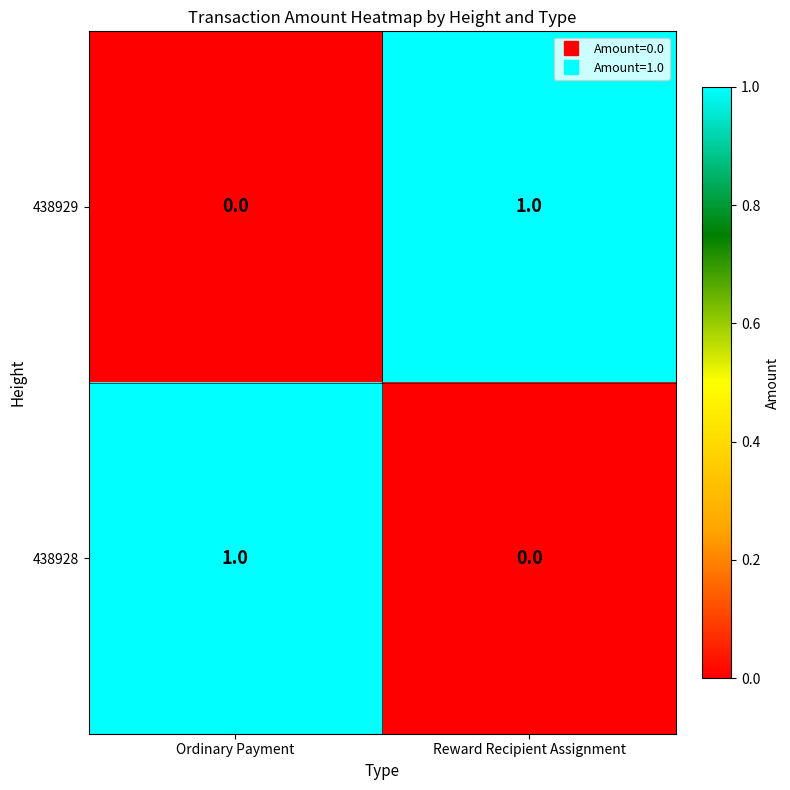

Is the value of 438929 at Ordinary Payment greater than the value of 438928 at Ordinary Payment?

No